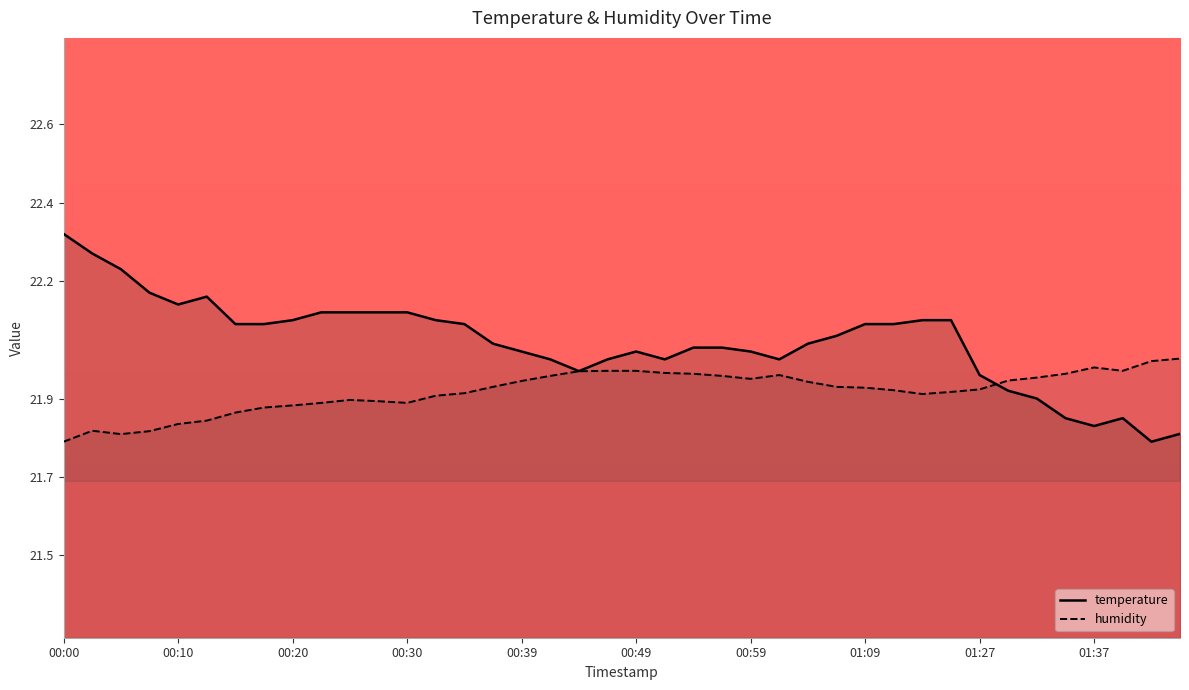

True or false: temperature and humidity cross at least once.

True